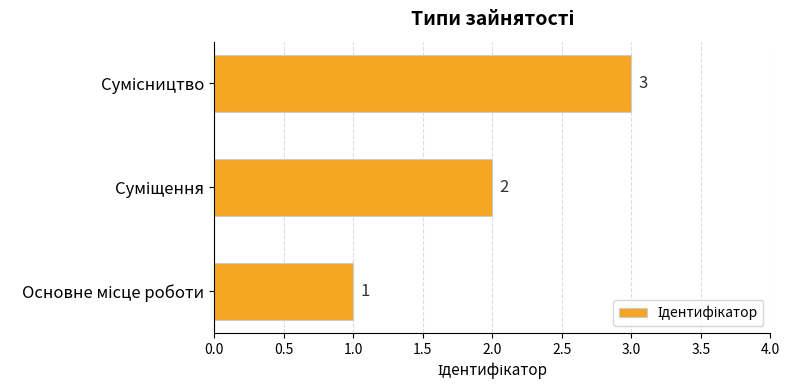

Count the values in the range 1 to 3.

3